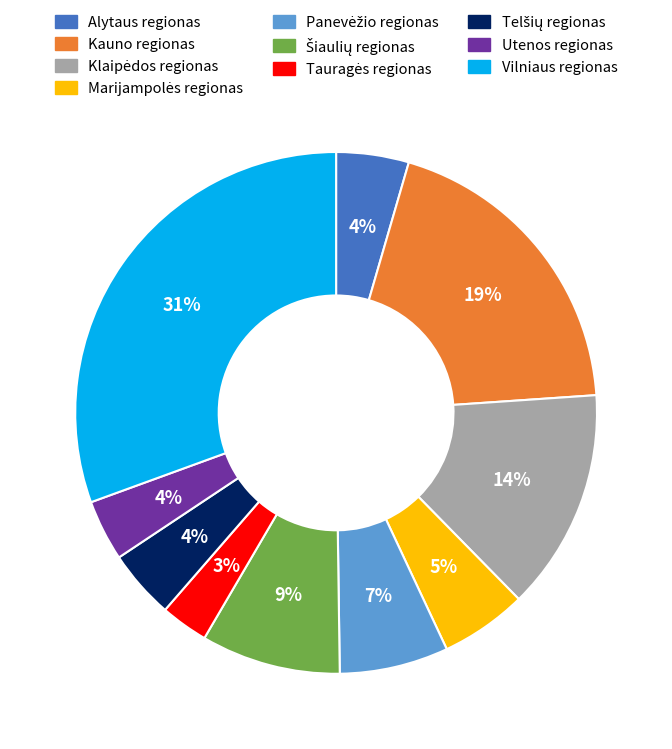

Which slice is the largest?

Vilniaus regionas